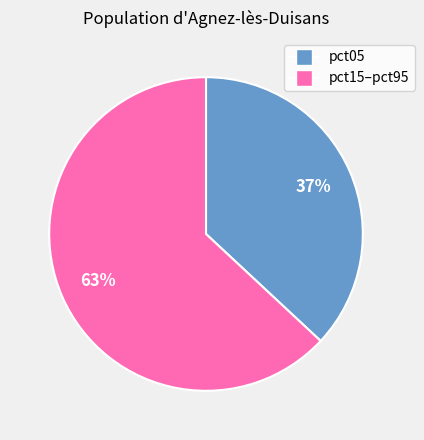

To the nearest percent, what is the difference between the largest and smallest slice percentages?

26%